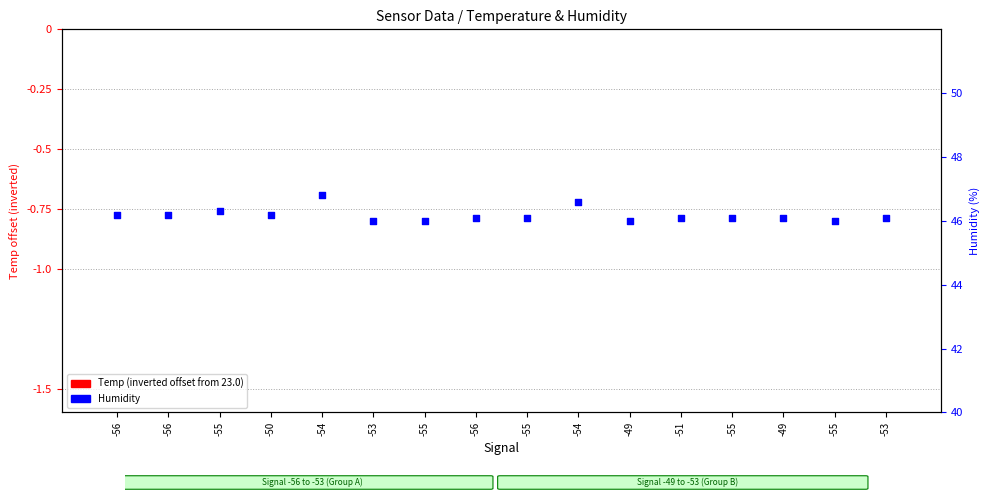

At which category is the sum across all series the highest?

-54